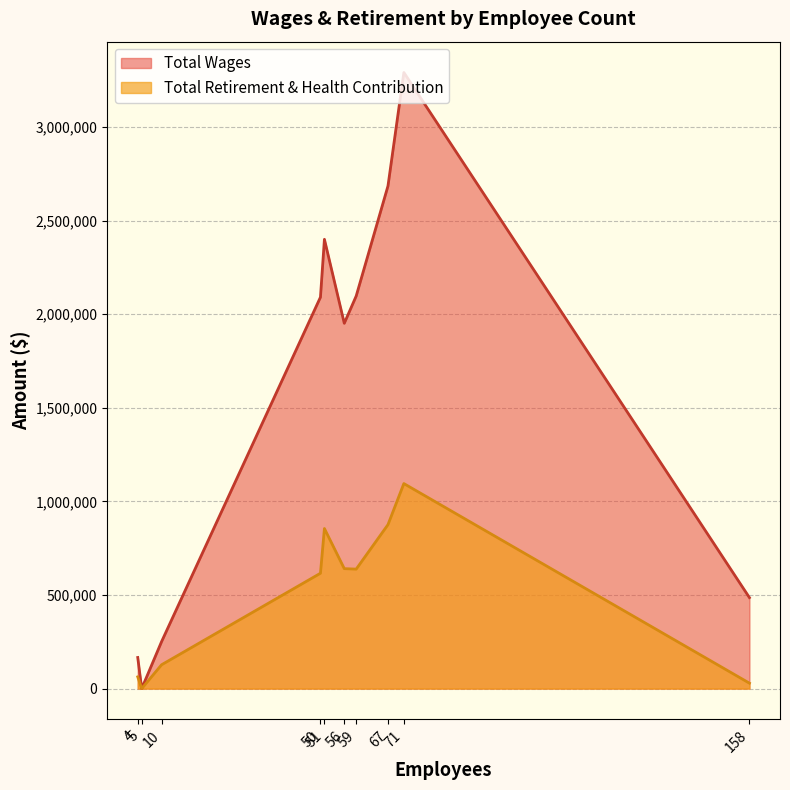

True or false: Total Wages and Total Retirement & Health Contribution intersect in this chart.

False